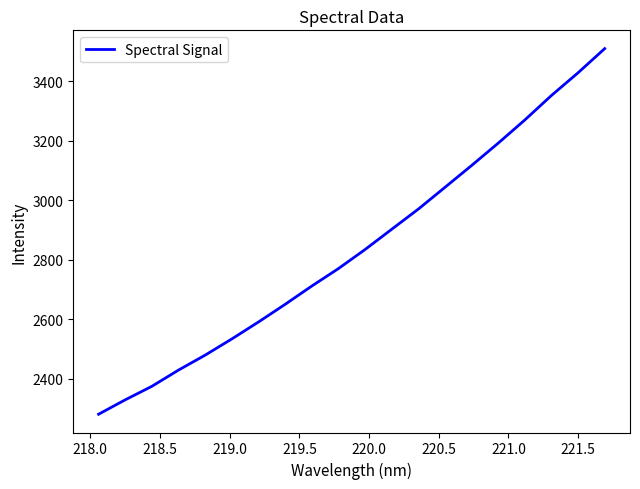

What is the smallest value displayed?

2279.9